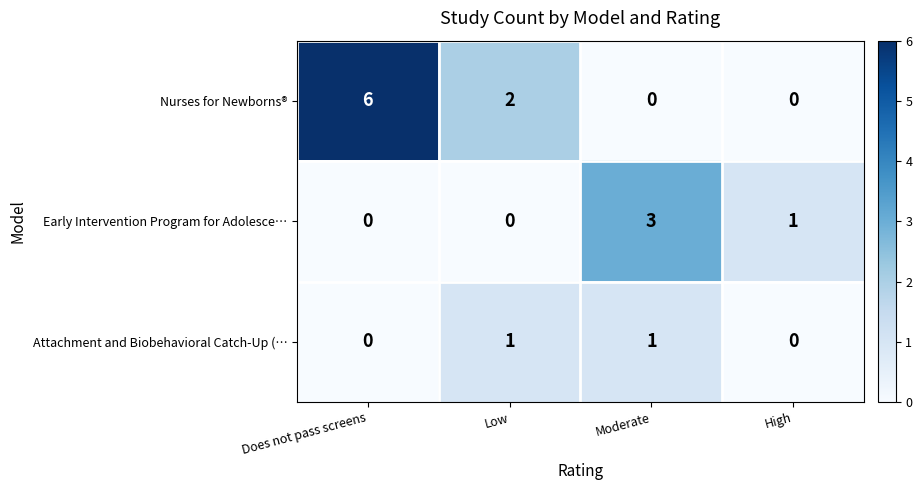

How many series are shown in this chart?

3